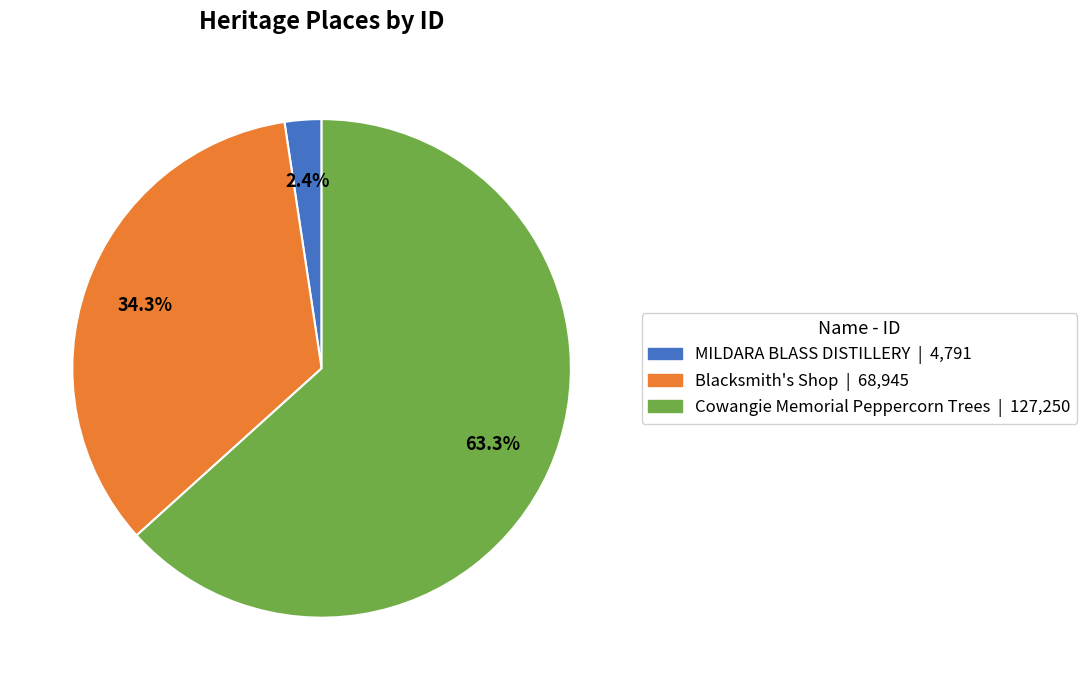

To the nearest percent, what is the difference between the largest and smallest slice percentages?

61%